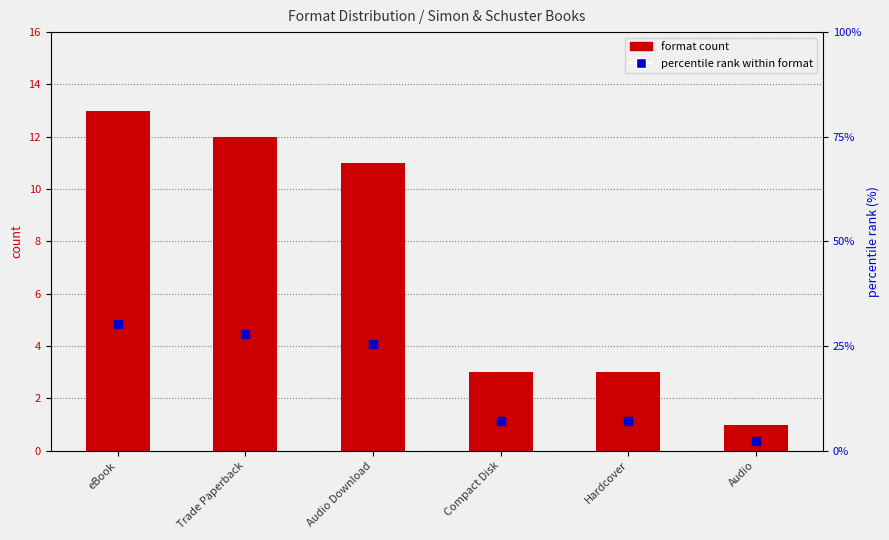

Which series contains the highest Y value?

percentile rank within format